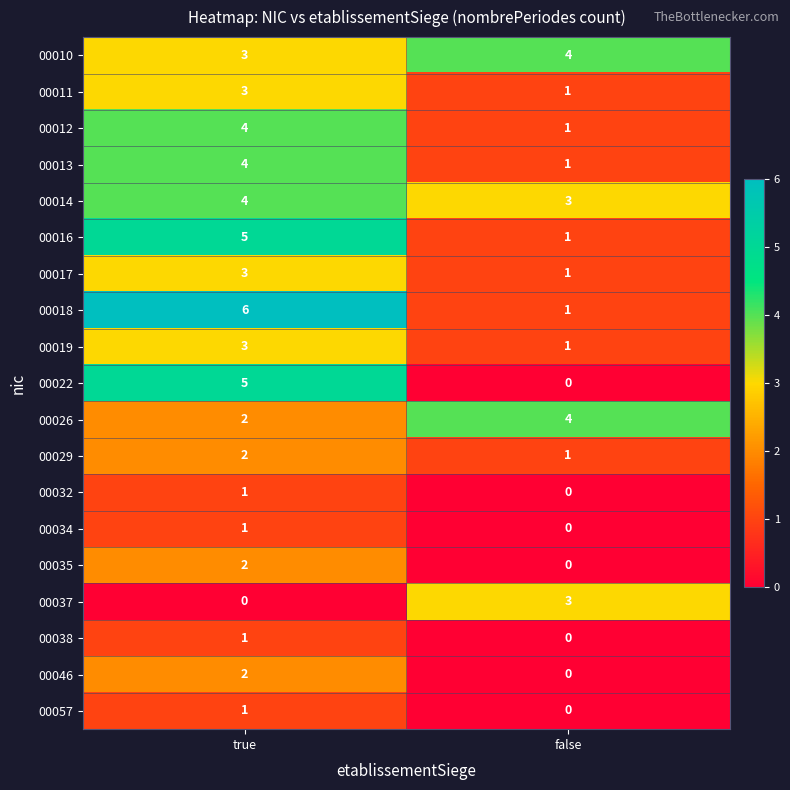

What is the total value across all series at true?

52